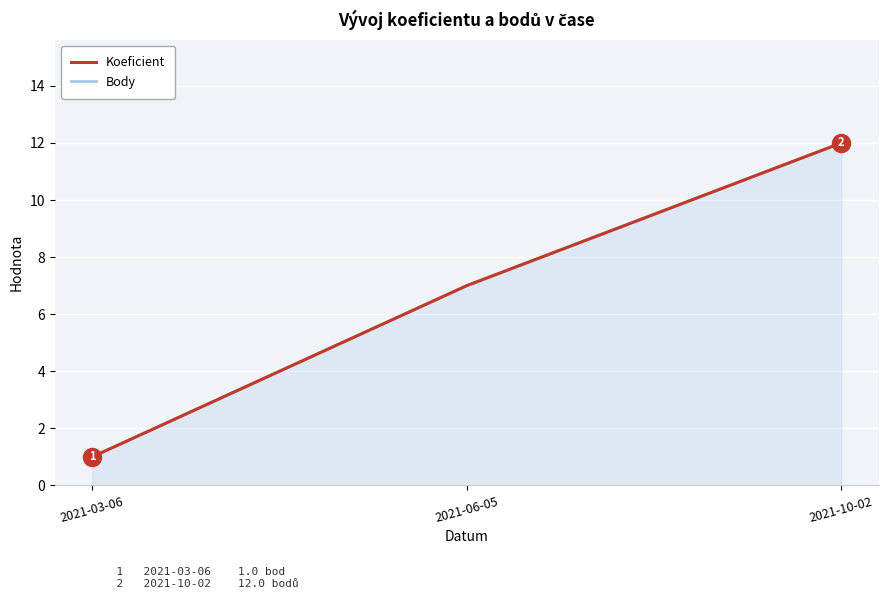

What is the total value across all series at 2021-03-06?

2